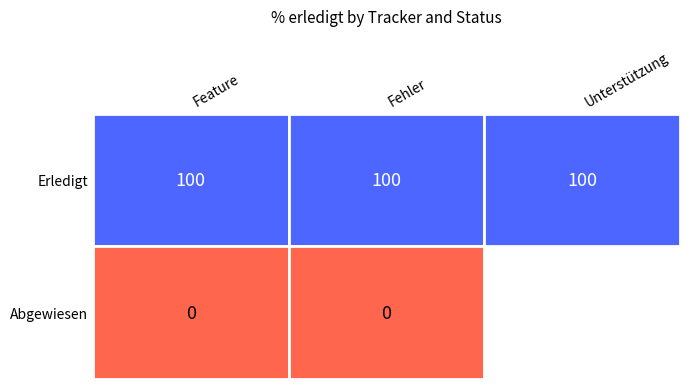

What is the sum of all Unterstützung values?

100